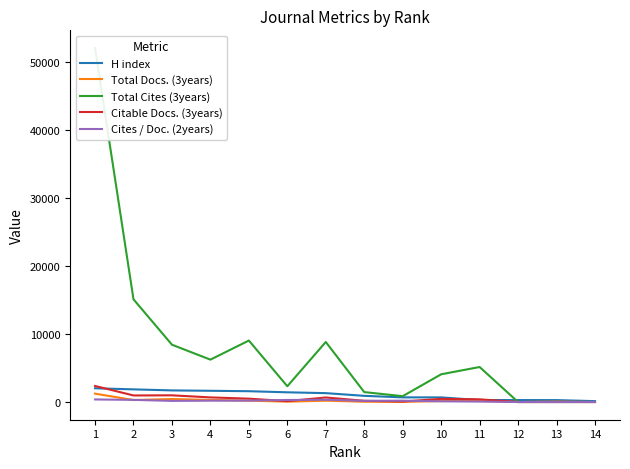

How many values in the Total Docs. (3years) series are below 180?

7